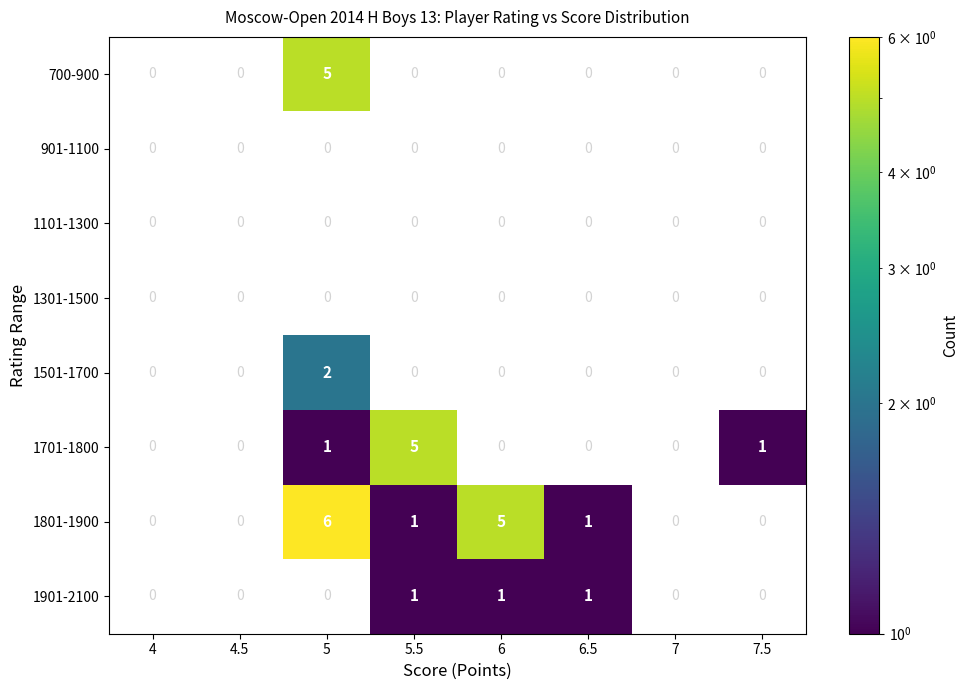

True or false: 1801-1900 has a value of 1 at 6.5.

True